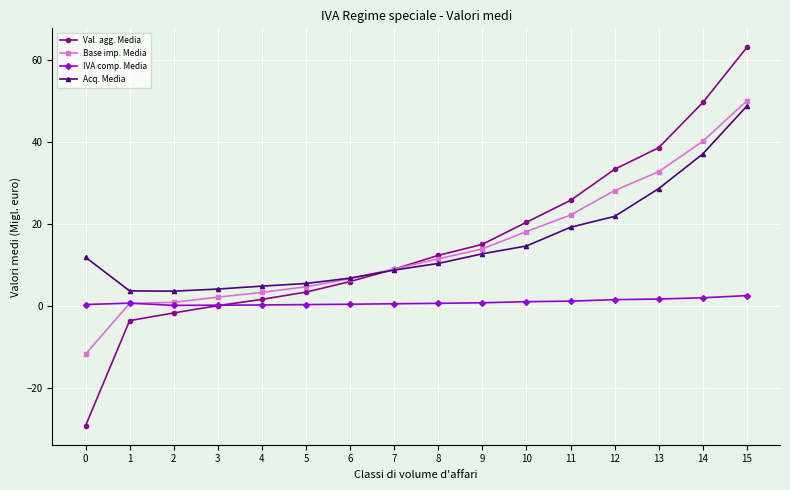

What is the minimum value shown in the chart?

-29.4